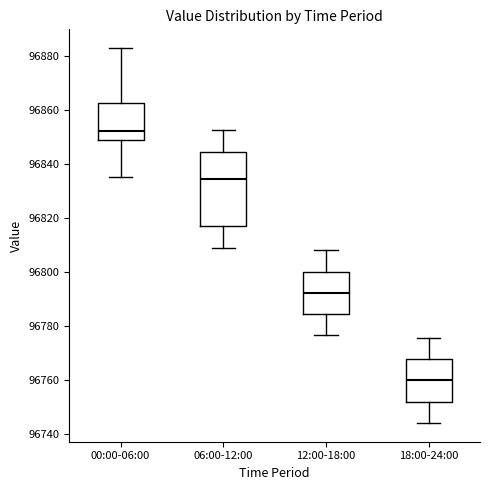

Reading left to right, read every box against the y-axis: the position of its median line, the range the box covers, and the ends of its whiskers. The values are not printed on the chart, so give them approximately, as read against the axis.

00:00-06:00: median 96852, box 96848 to 96862, whiskers 96836 to 96882
06:00-12:00: median 96834, box 96818 to 96844, whiskers 96808 to 96852
12:00-18:00: median 96792, box 96784 to 96800, whiskers 96776 to 96808
18:00-24:00: median 96760, box 96752 to 96768, whiskers 96744 to 96776